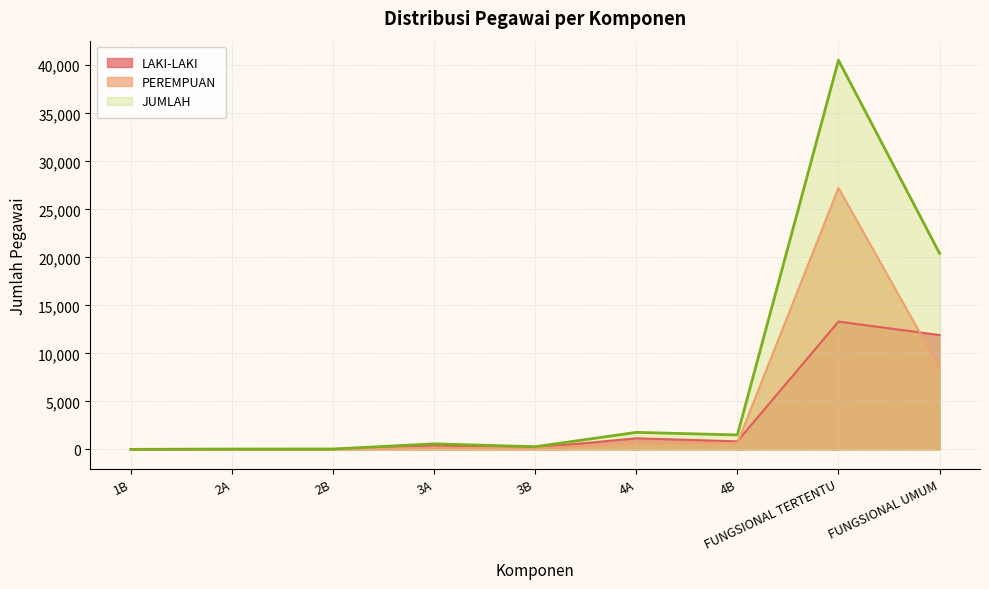

True or false: PEREMPUAN and JUMLAH intersect in this chart.

False